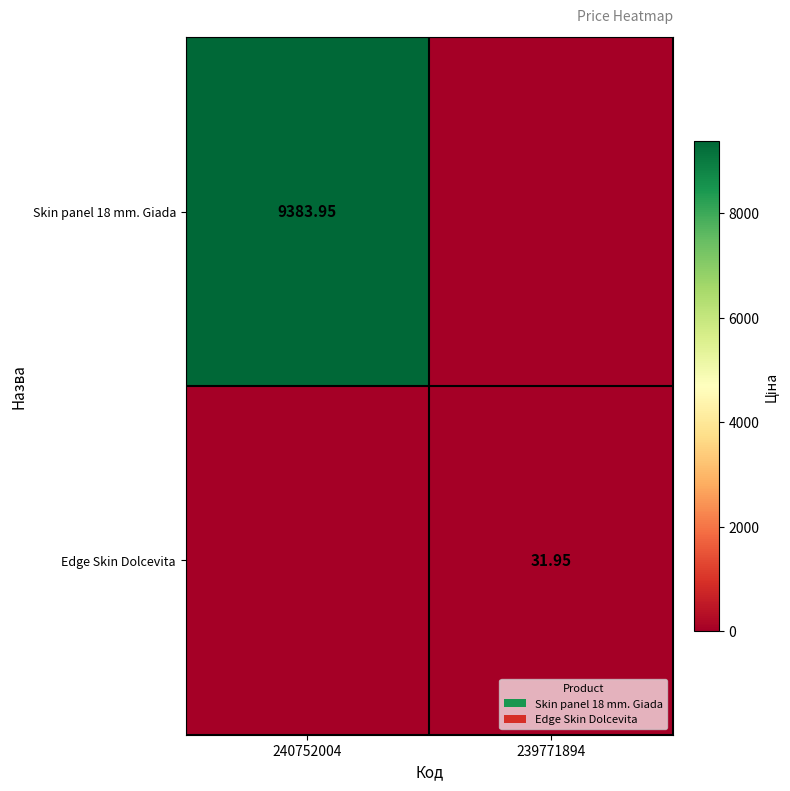

How many data points in Edge Skin Dolcevita are above 31?

1